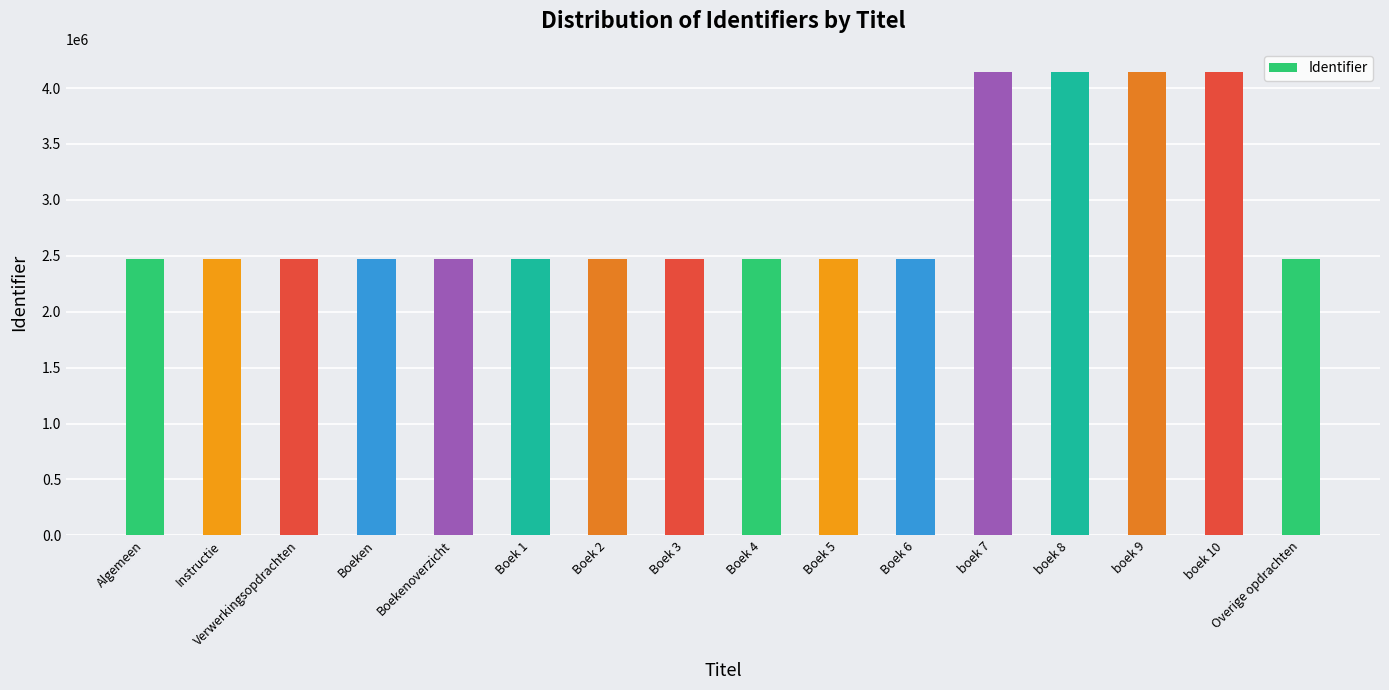

How many data points does each series have?

16